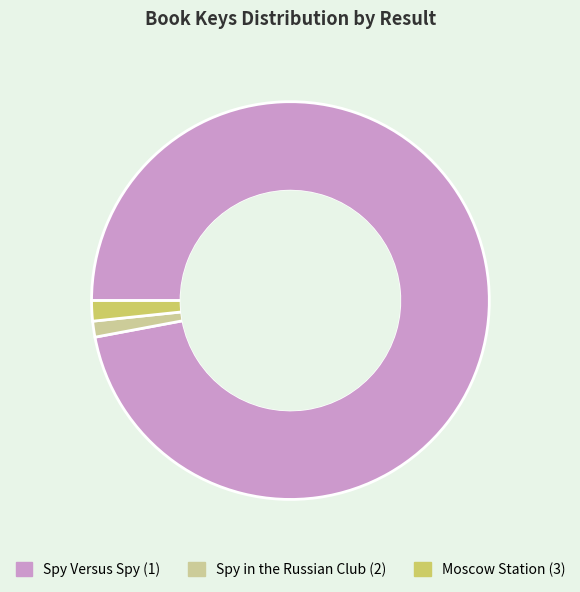

Which category has the biggest portion of the pie?

Spy Versus Spy (1)